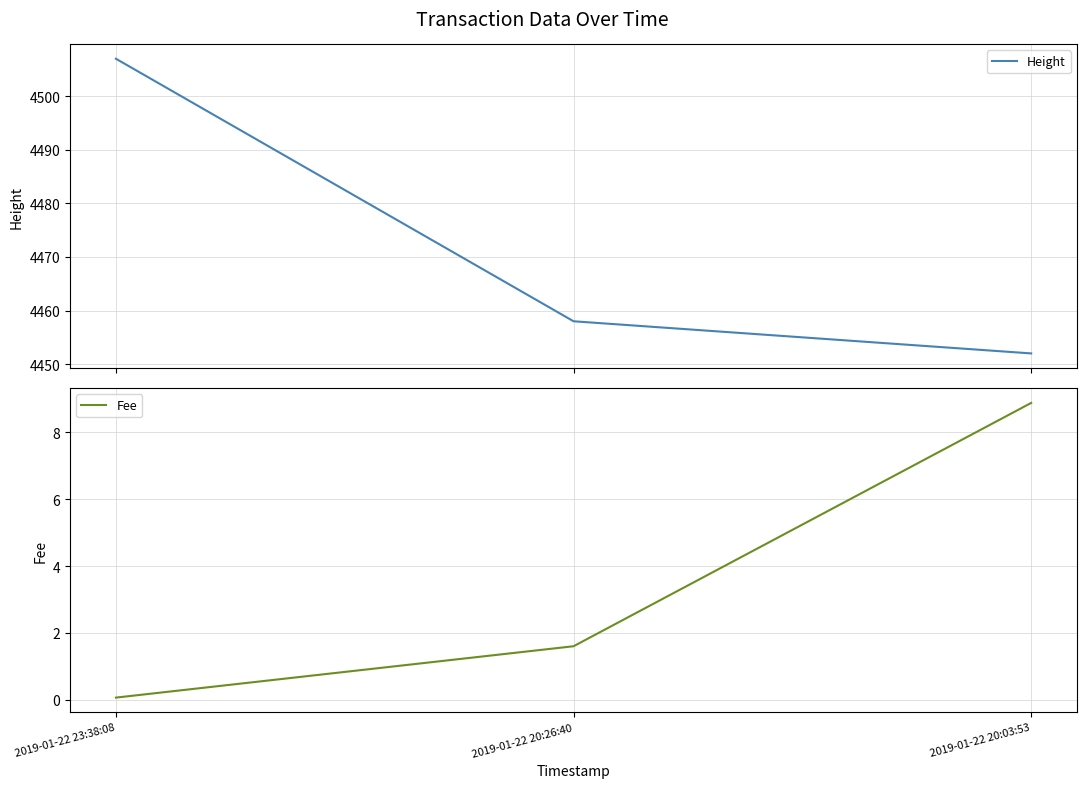

What is the difference between the maximum and minimum values in the Height series?

55